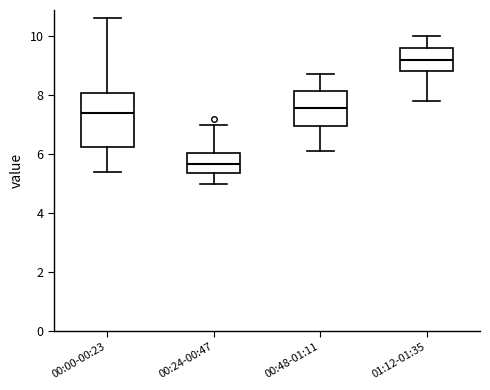

Comparing the boxes themselves (not the whiskers), which one is the tallest?

00:00-00:23